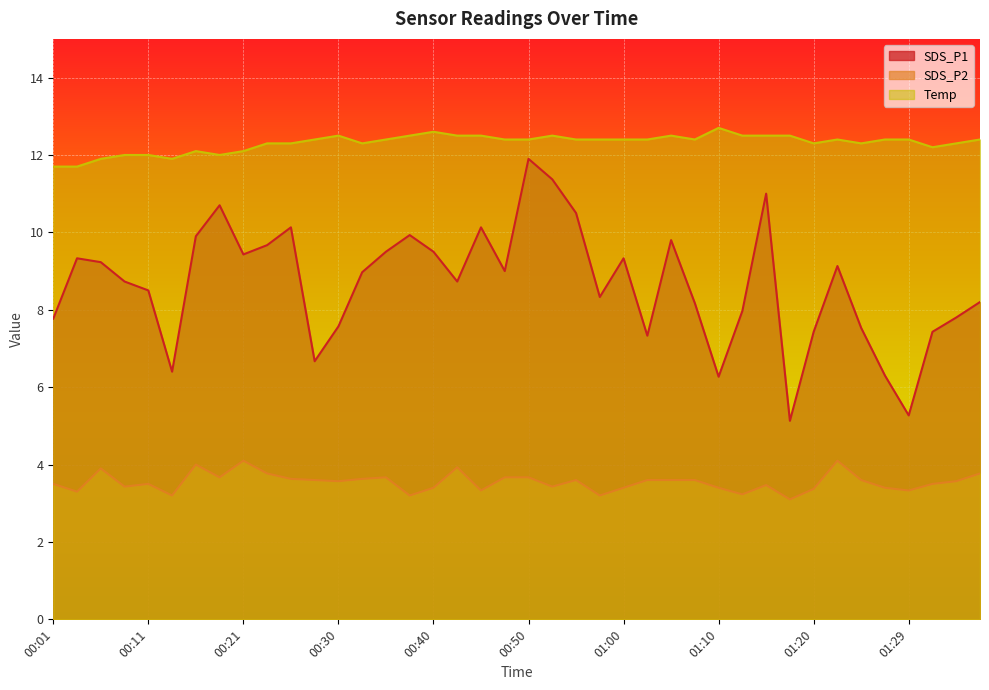

Rank the categories by Temp value from lowest to highest.

00:01, 00:04, 00:06, 00:13, 00:08, 00:11, 00:18, 00:16, 00:21, 01:32, 00:23, 00:26, 00:33, 01:20, 01:25, 01:34, 00:28, 00:35, 00:48, 00:50, 00:55, 00:57, 01:00, 01:02, 01:07, 01:22, 01:27, 01:29, 01:37, 00:30, 00:38, 00:43, 00:45, 00:53, 01:05, 01:12, 01:15, 01:17, 00:40, 01:10